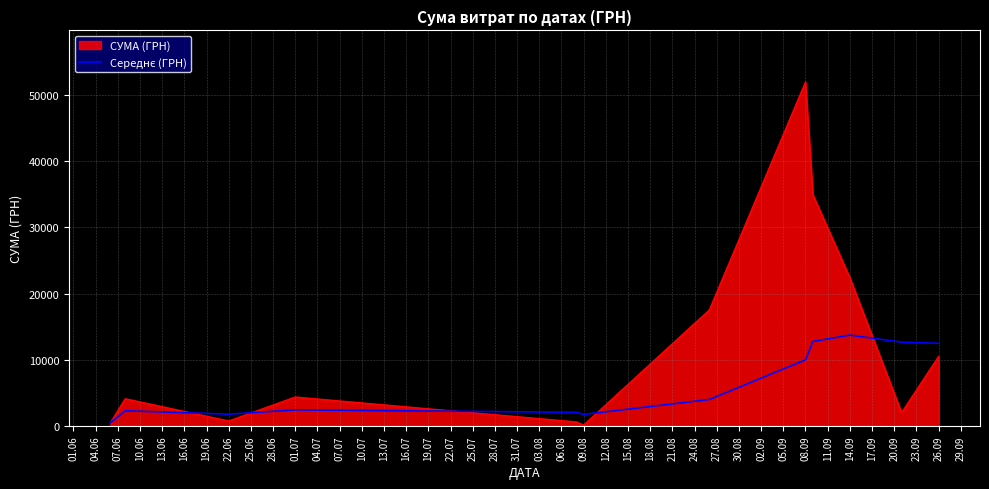

Which series has the widest spread of values?

СУМА (ГРН)